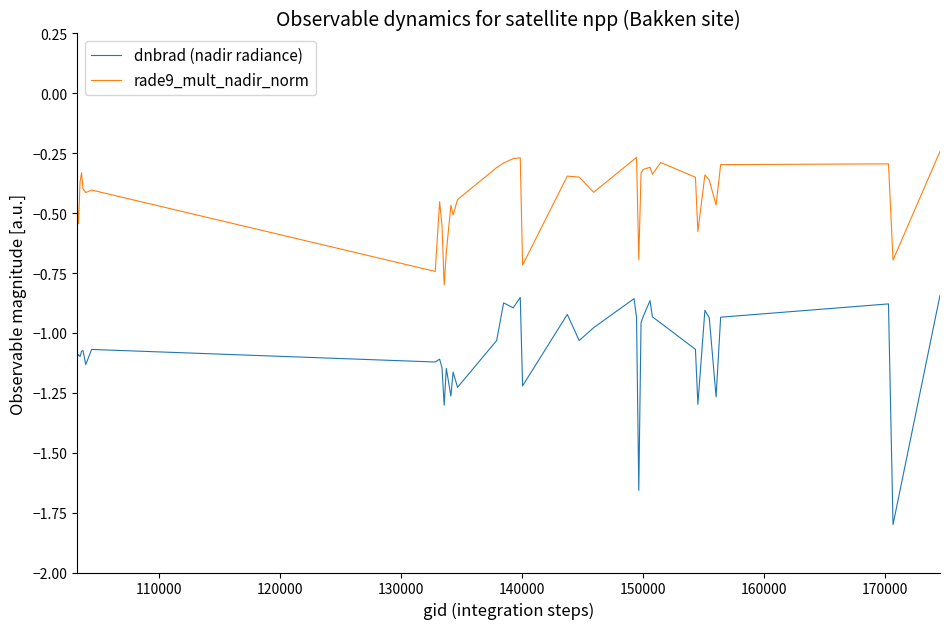

How many series are shown in this chart?

2